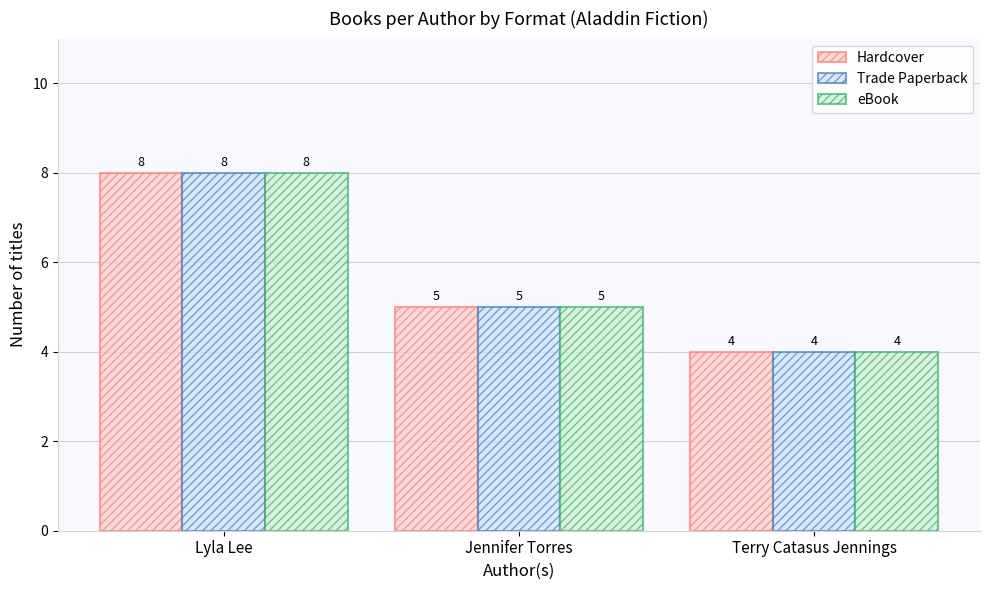

List the labels in order of eBook value, largest first.

Lyla Lee, Jennifer Torres, Terry Catasus Jennings